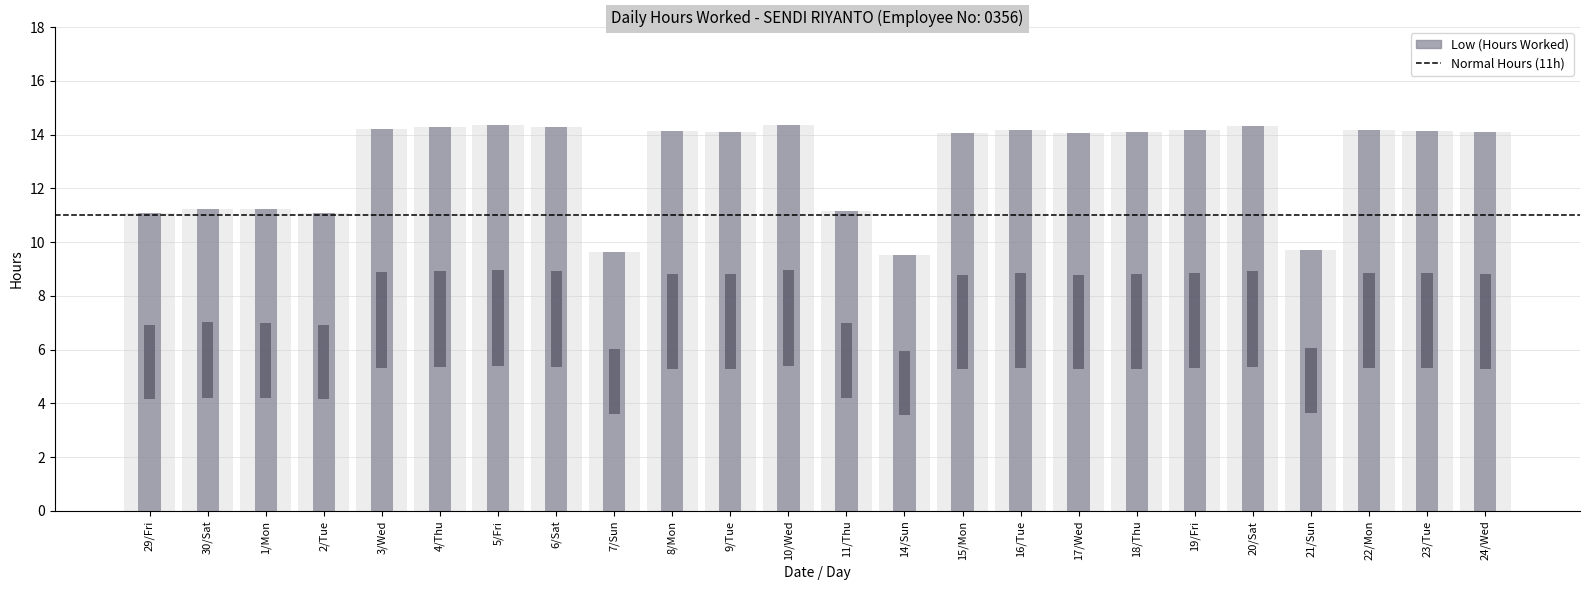

What is the sum of the Low (Hours Worked) values at 15/Mon and 1/Mon?

25.3